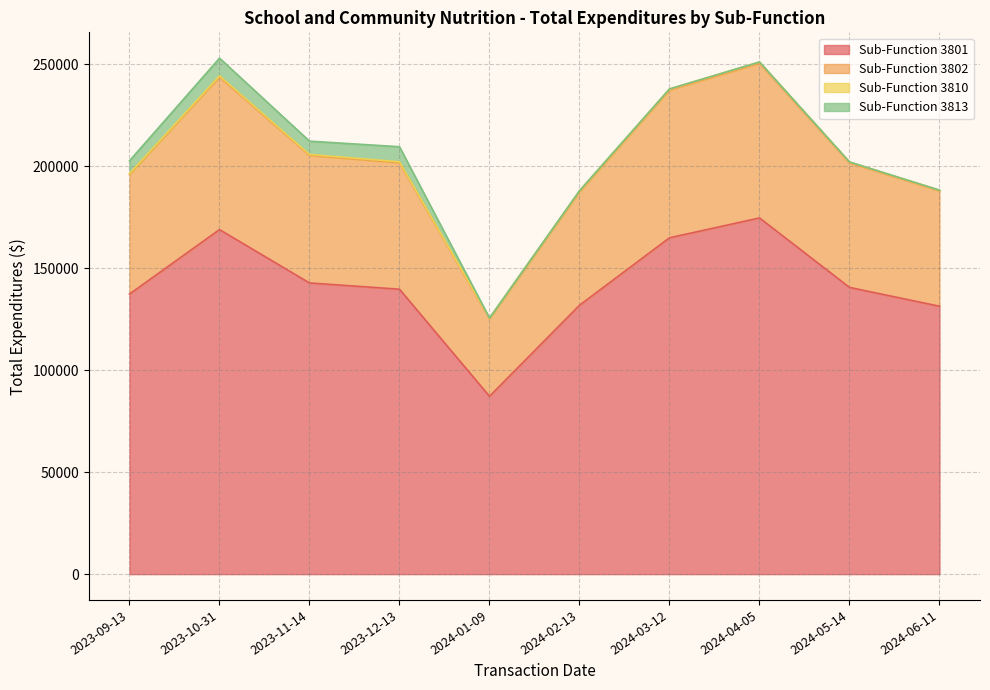

List the labels in order of Sub-Function 3801 value, largest first.

2024-04-05, 2023-10-31, 2024-03-12, 2023-11-14, 2024-05-14, 2023-12-13, 2023-09-13, 2024-02-13, 2024-06-11, 2024-01-09